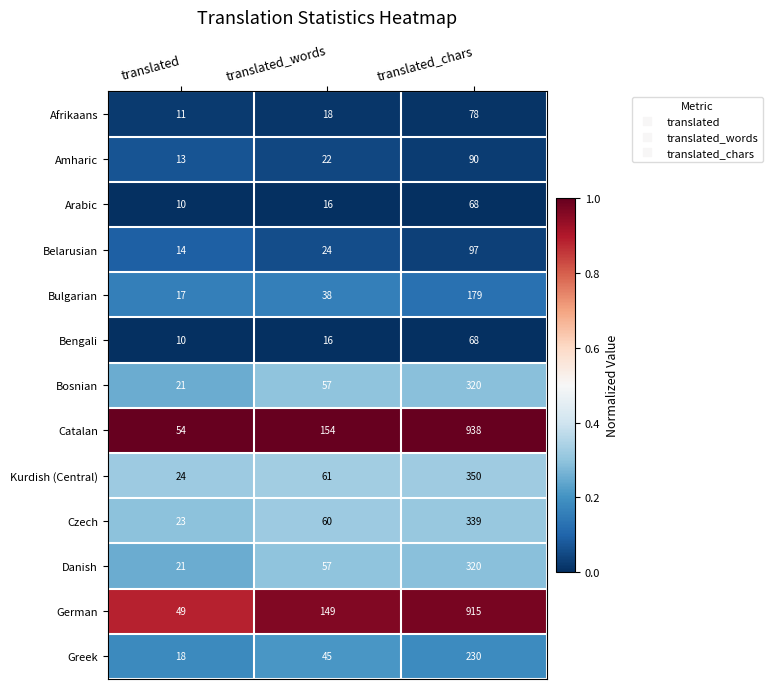

What is the total value across all series at translated_words?

717